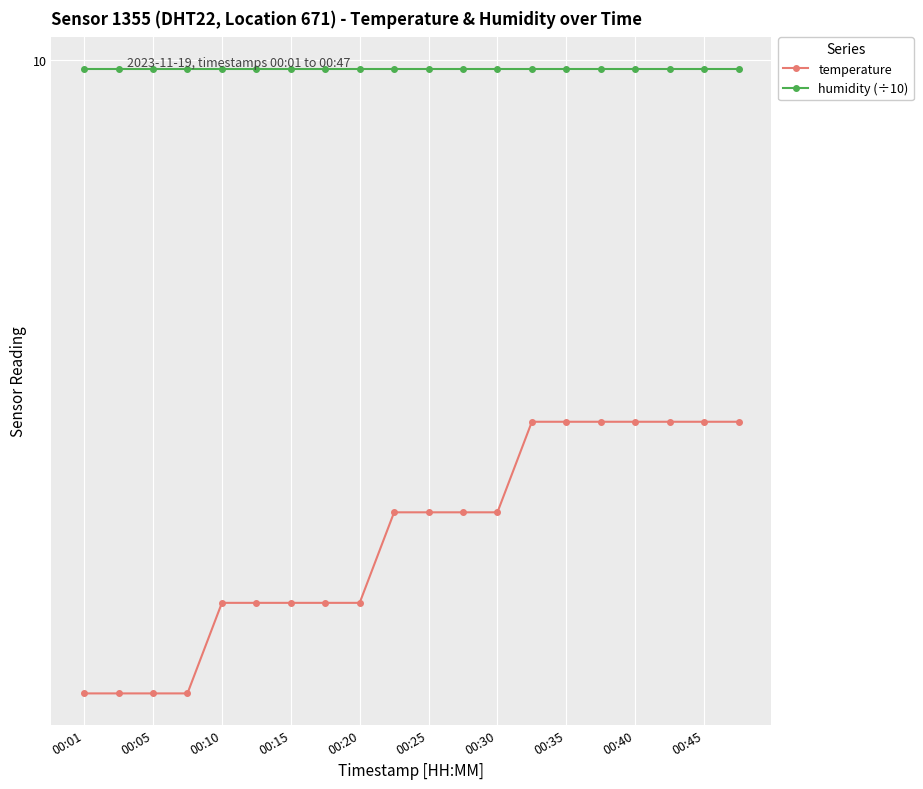

True or false: humidity (÷10) and temperature cross at least once.

False